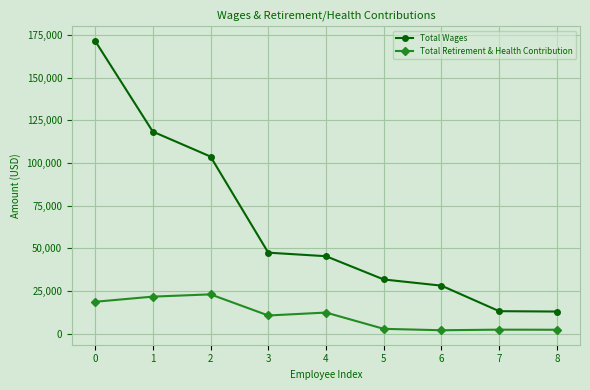

Which series has the largest total across all categories?

Total Wages